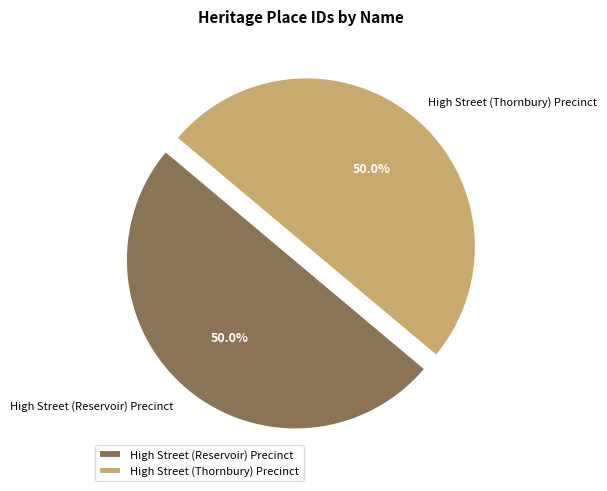

To the nearest percent, what percentage of the pie is High Street (Thornbury) Precinct?

50%